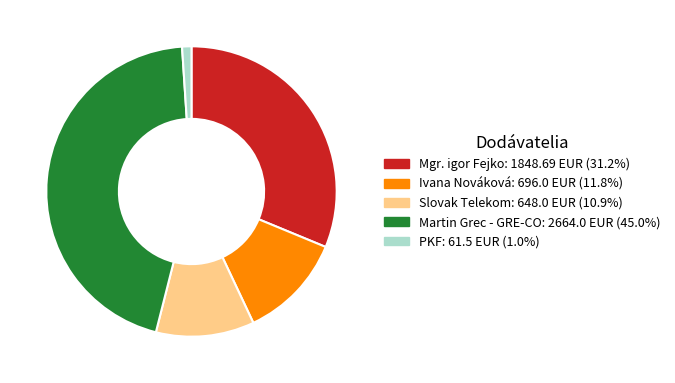

Which slice is the smallest?

PKF: 61.5